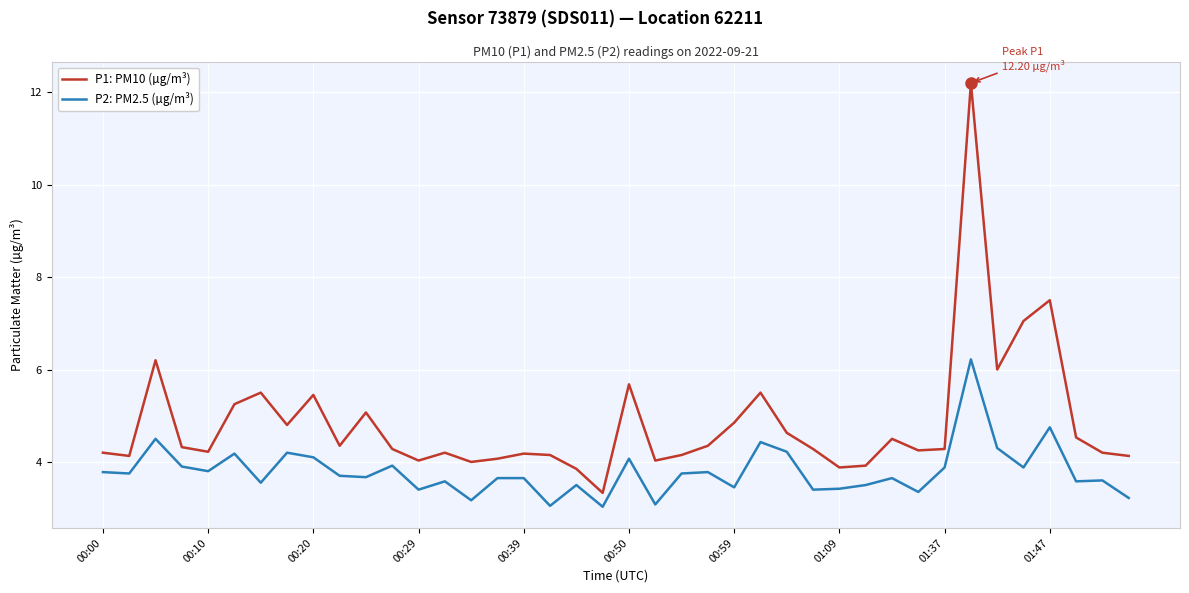

True or false: P2: PM2.5 (µg/m³) and P1: PM10 (µg/m³) cross at least once.

False